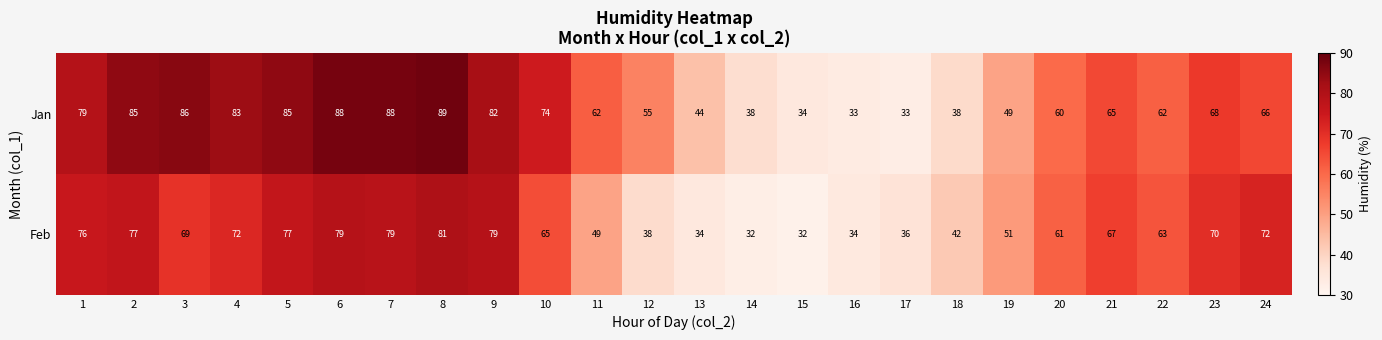

Rank the series by their average value, from highest to lowest.

Jan, Feb